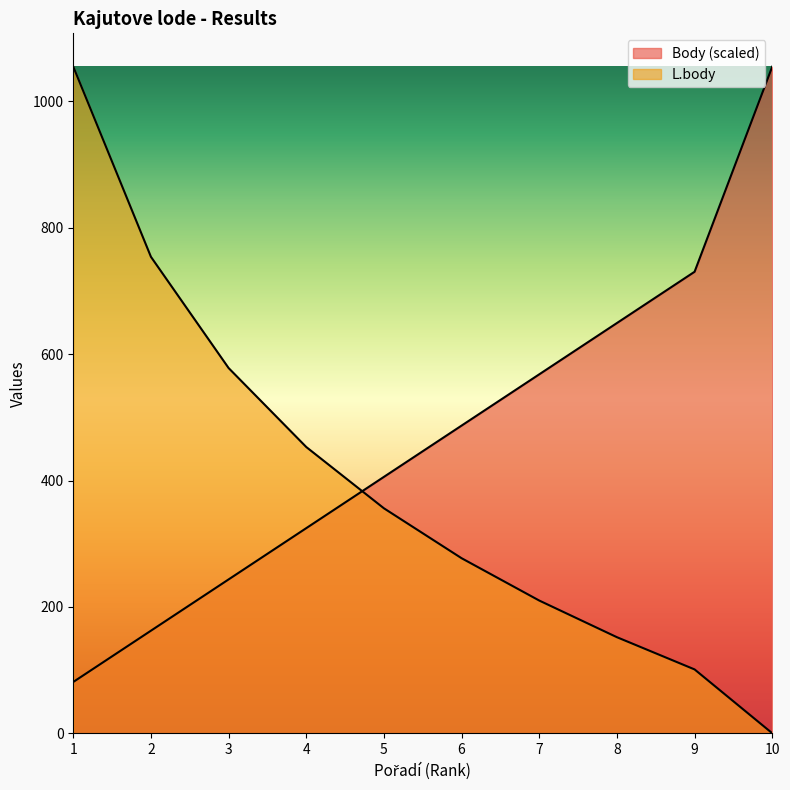

What value does the Body series have at 5?

405.8